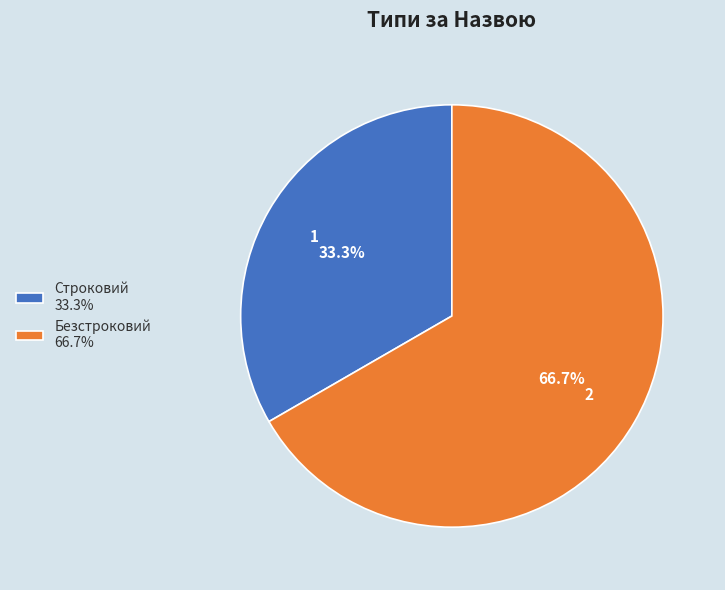

To the nearest percent, what is the average slice percentage?

50%